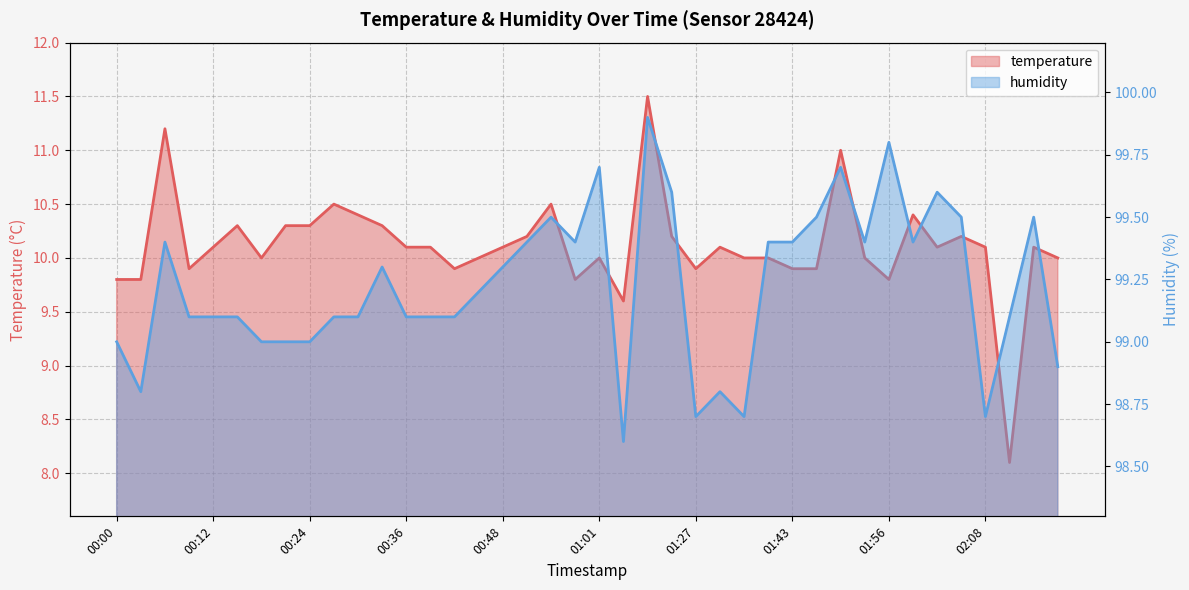

What are all the series names shown in the legend?

temperature, humidity